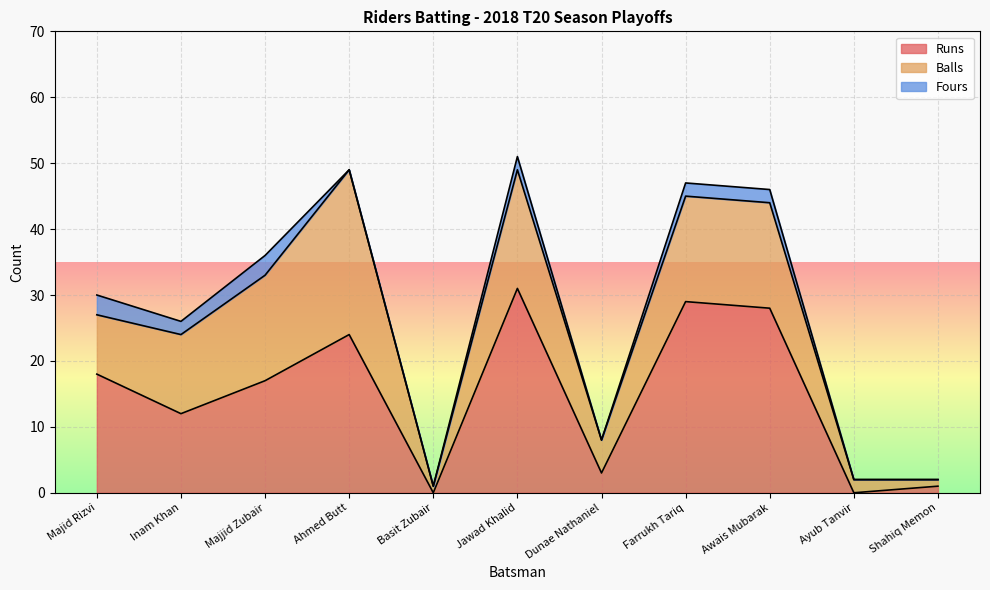

What is the average value of the Balls series?

11